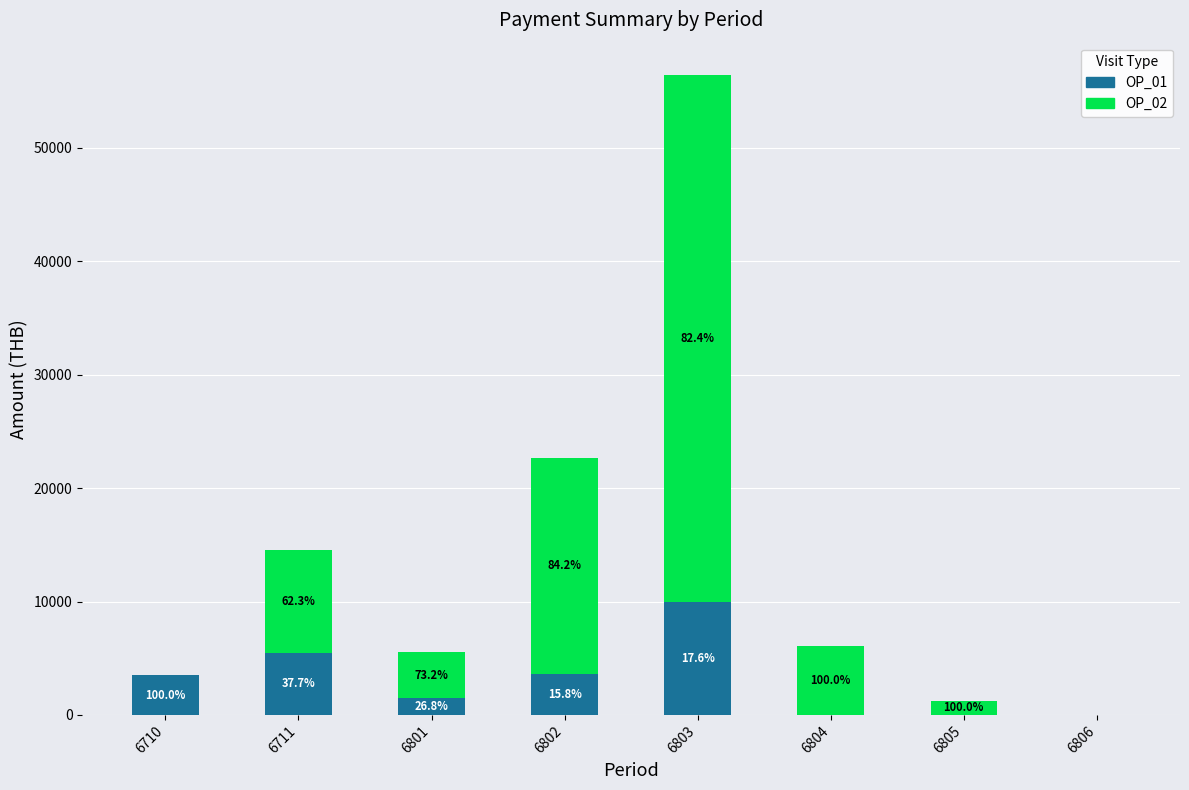

True or false: OP_01 has a value of 3475.9 at 6710.

True